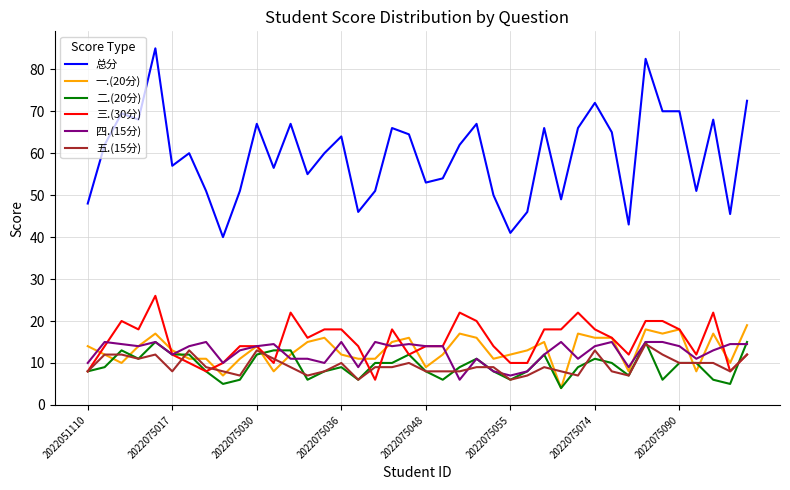

True or false: 一.(20分) and 总分 intersect in this chart.

False